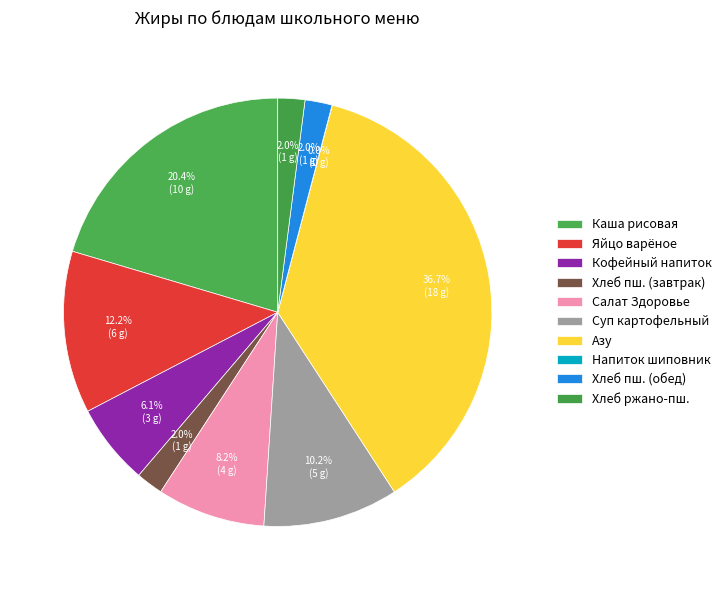

Which category has the biggest portion of the pie?

Азу